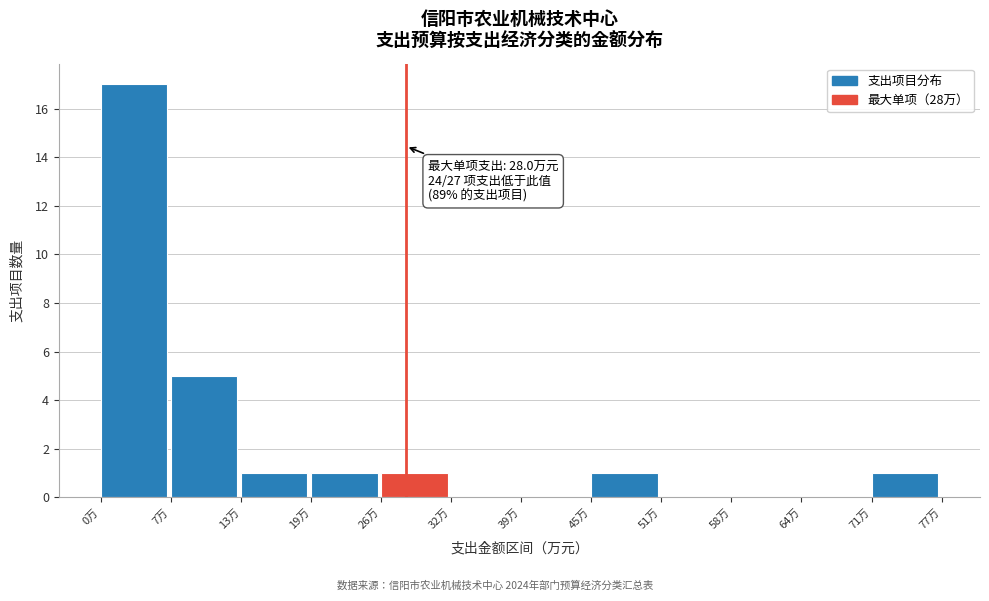

Which range on the x-axis has the tallest bar?

0 to 7